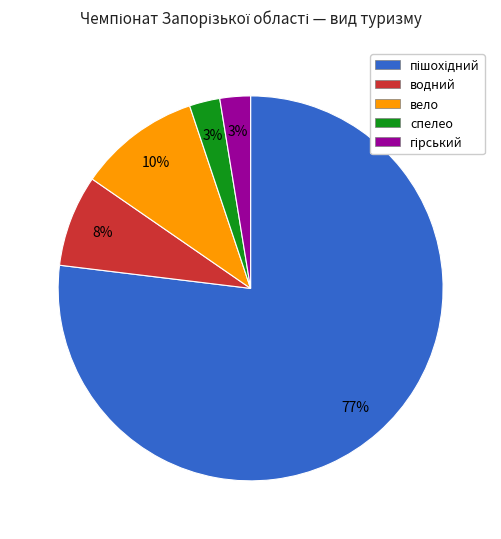

To the nearest percent, what portion does водний represent?

8%